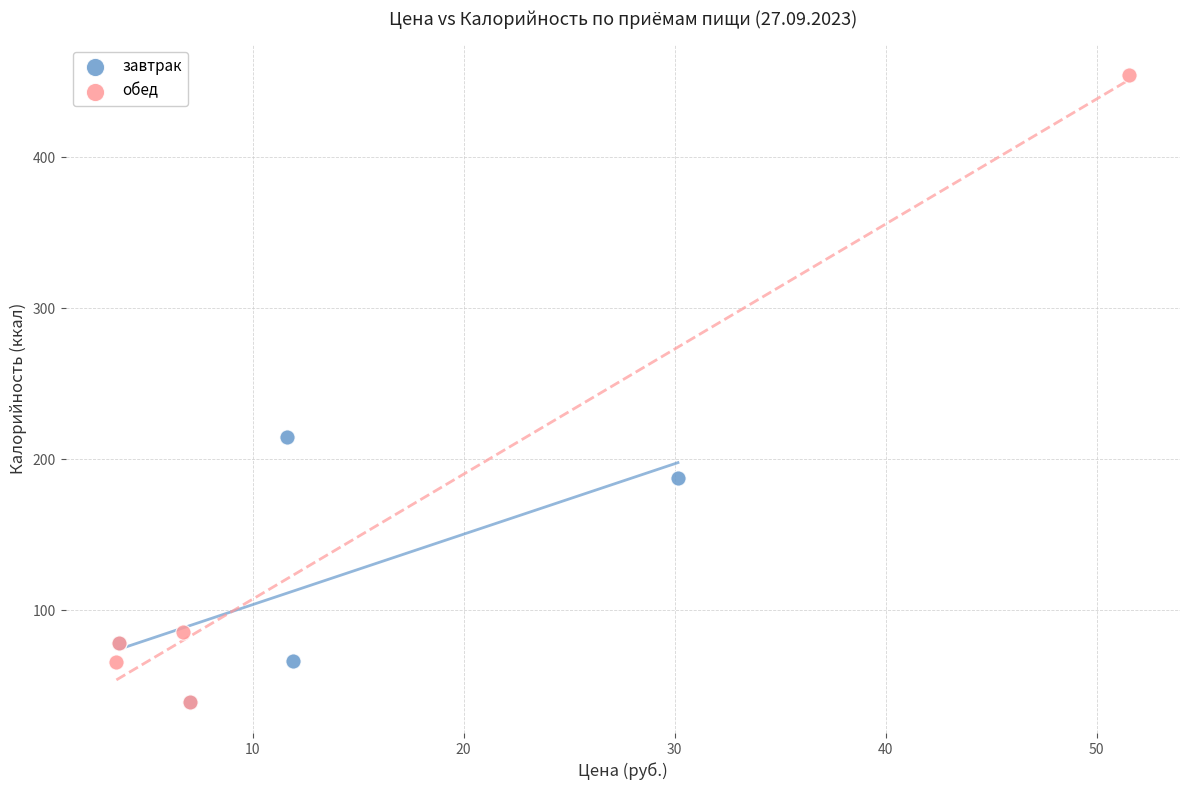

Which series reaches the maximum Y coordinate?

обед